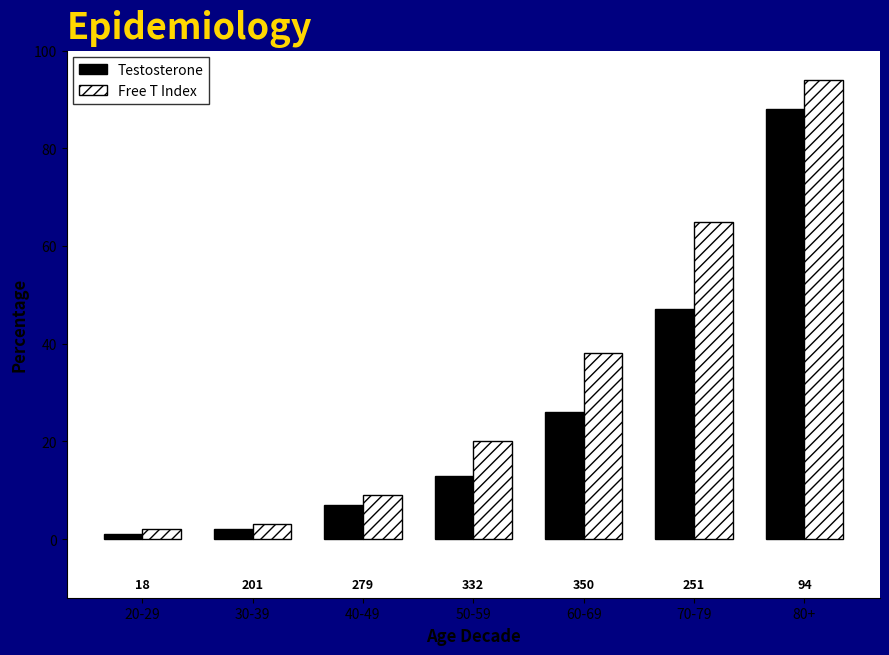

What is the label of the 7th bar from the left?

80+